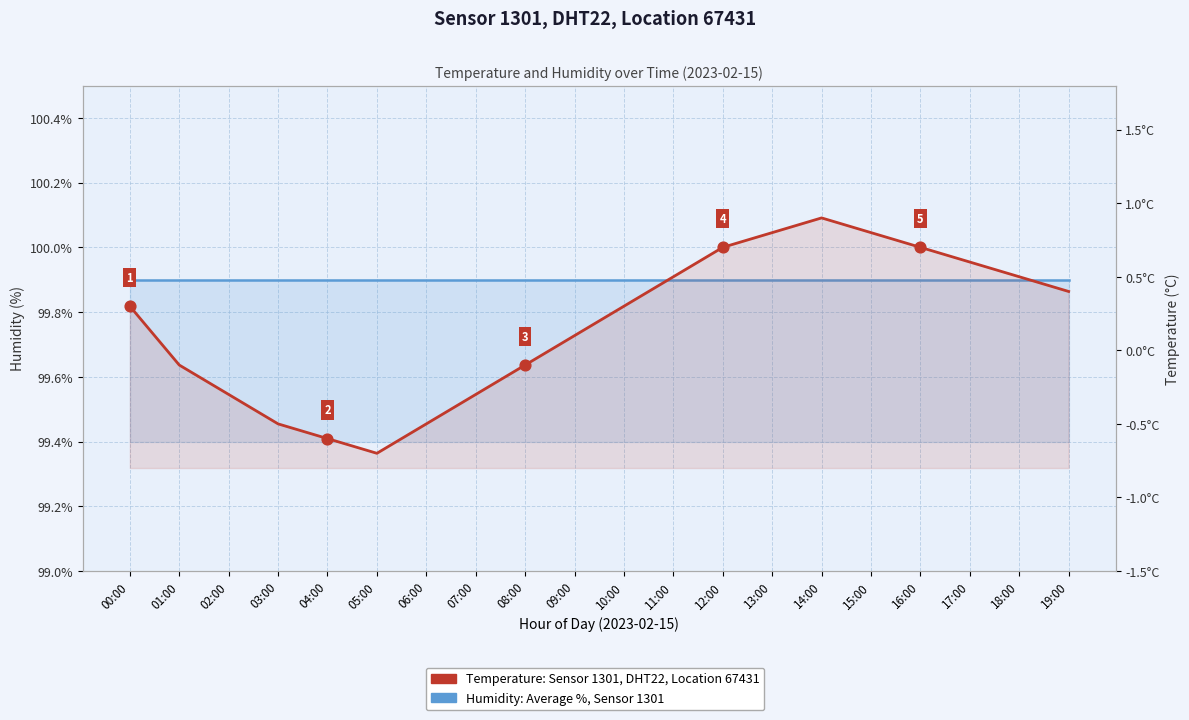

Which series has the largest Y range (max minus min)?

Temperature: Sensor 1301, DHT22, Location 67431